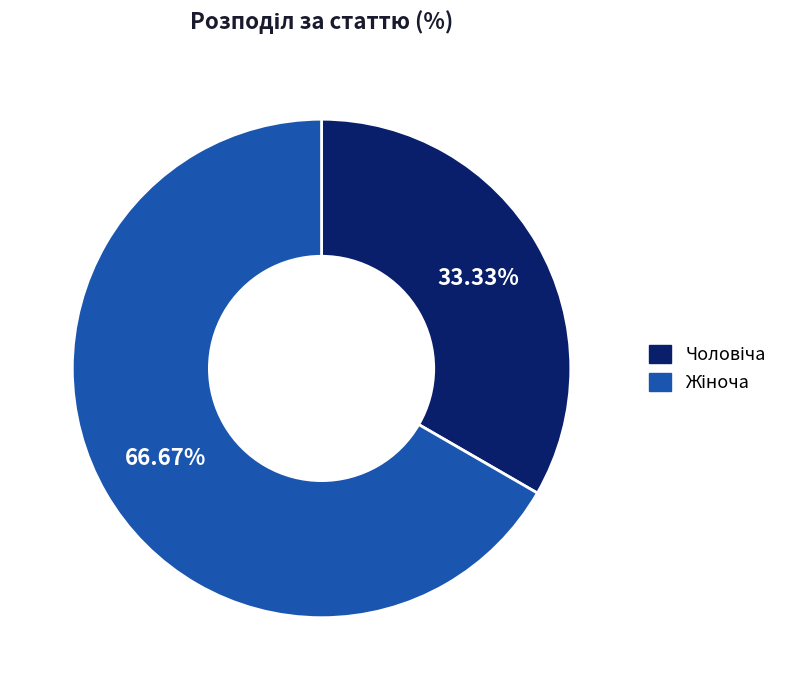

To the nearest percent, what is the difference between the largest and smallest slice percentages?

33%